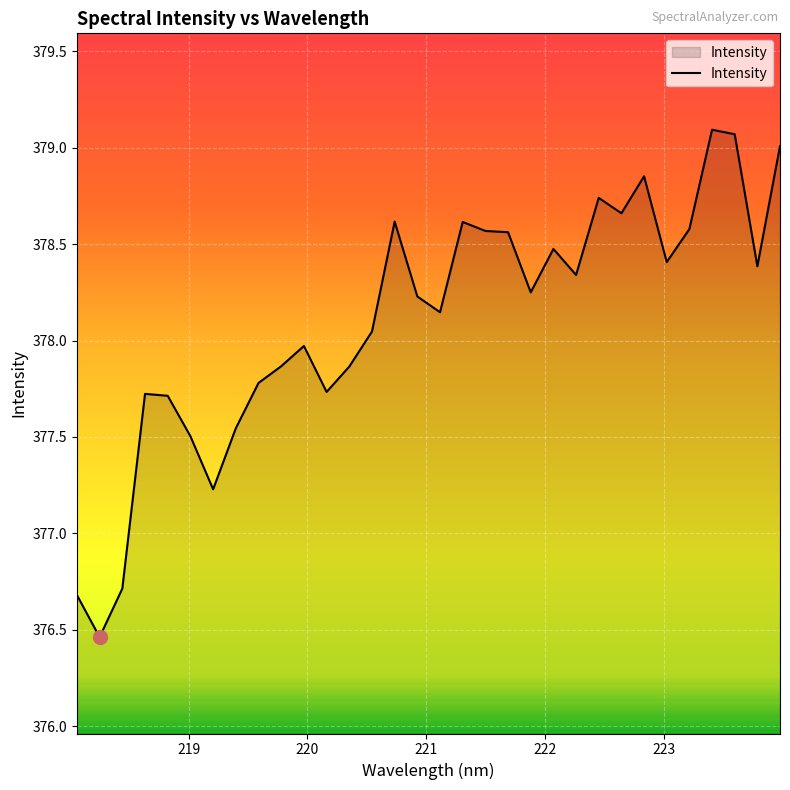

What is the difference between the maximum and minimum values?

2.6